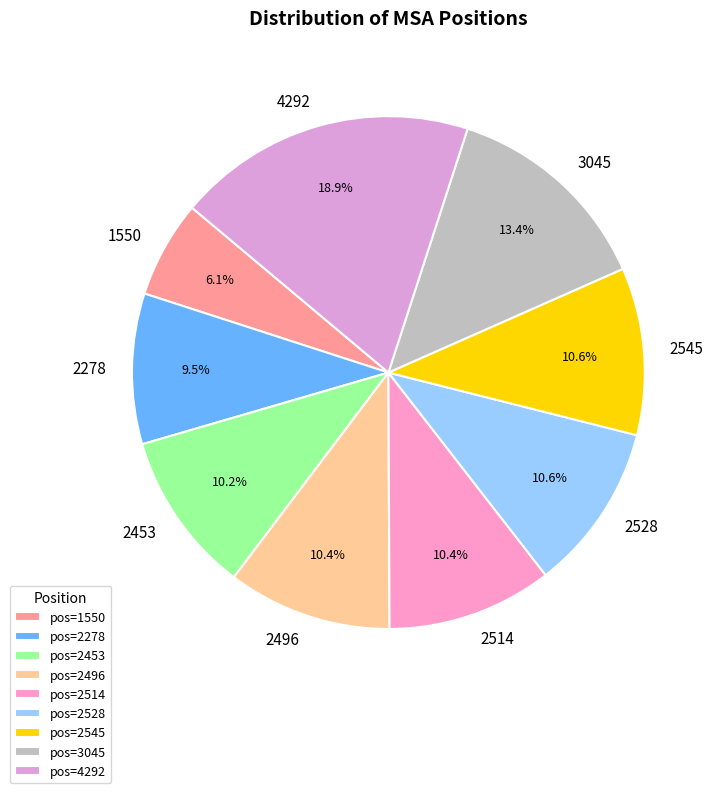

What is the largest slice in the pie chart?

4292